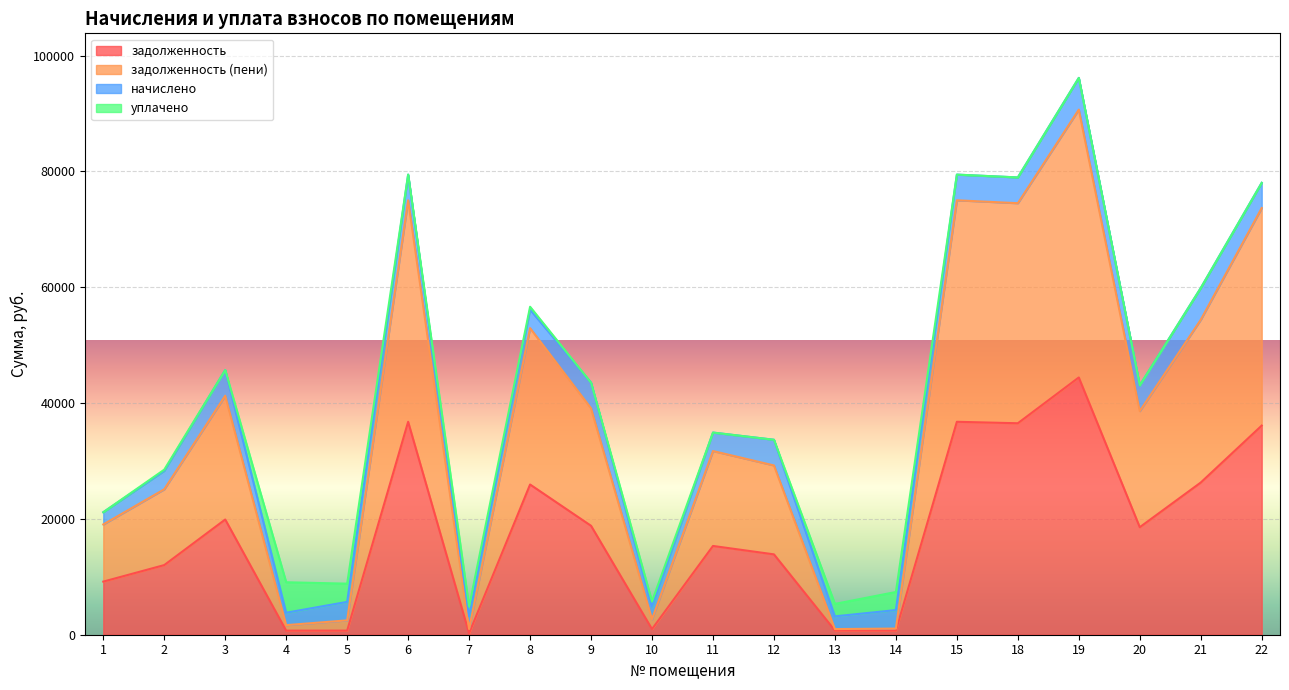

What is the average value of the задолженность (пени) series?

36505.8